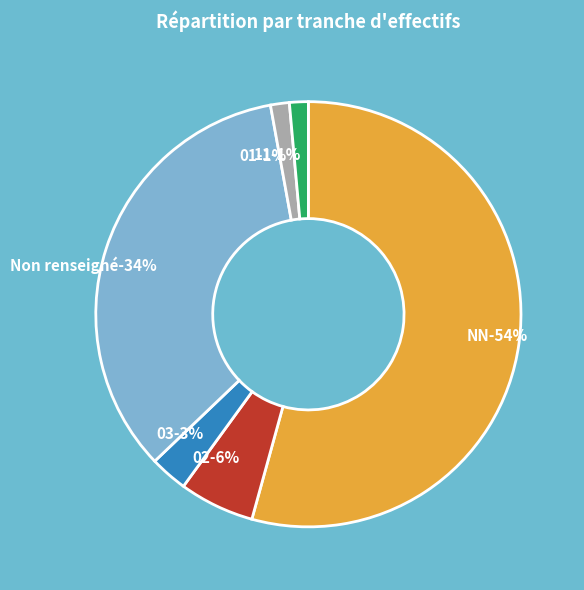

What percentage is the 02 slice, to the nearest percent?

6%